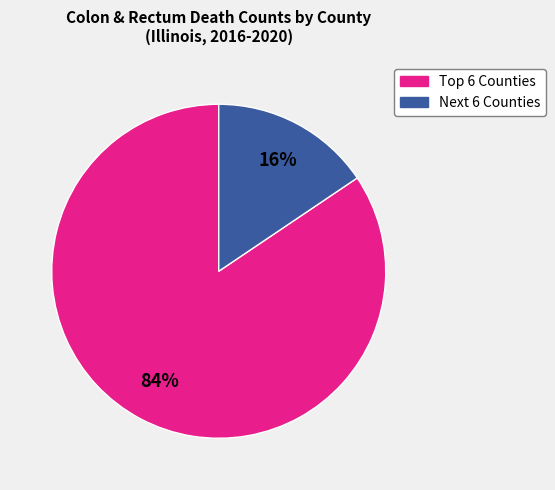

To the nearest percent, what is the average slice percentage?

50%